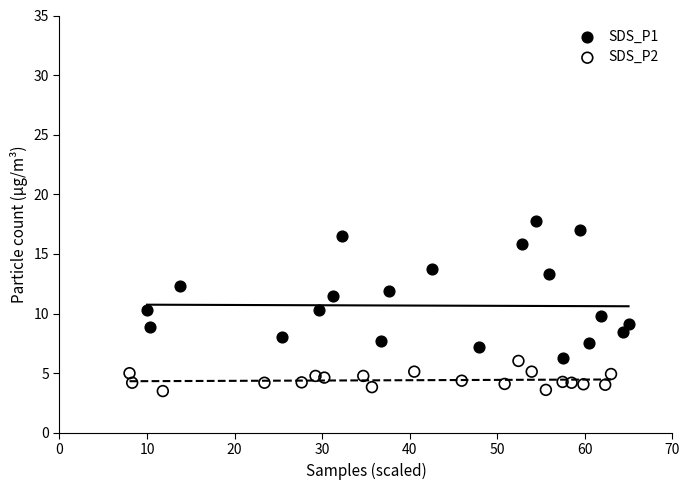

Which series contains the highest Y value?

SDS_P1